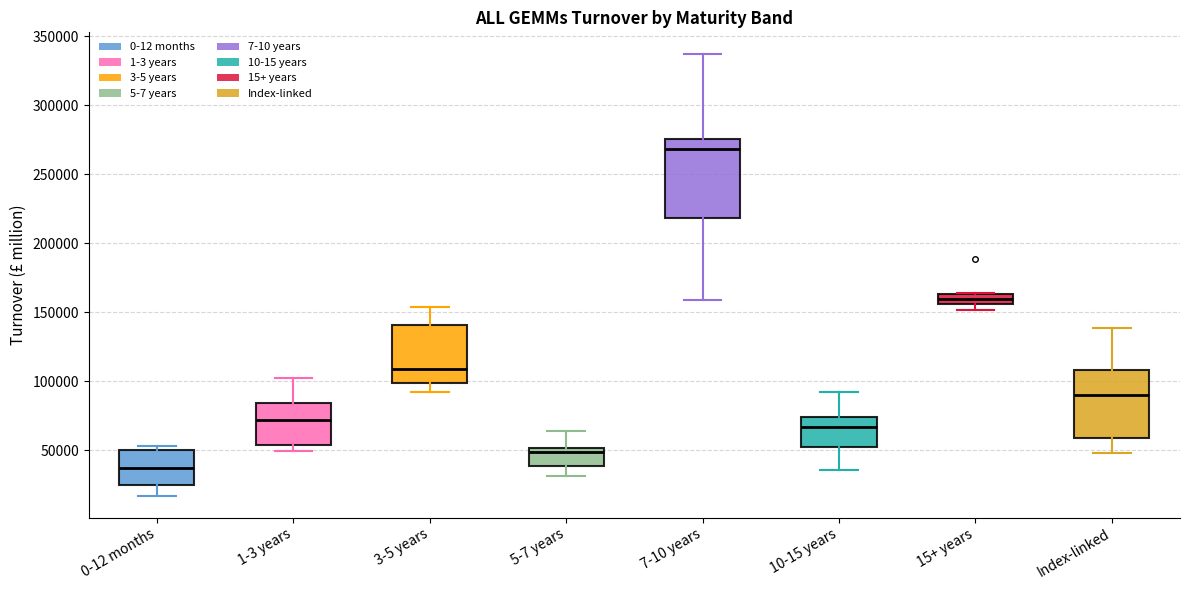

Comparing the boxes themselves (not the whiskers), which one is the tallest?

7-10 years